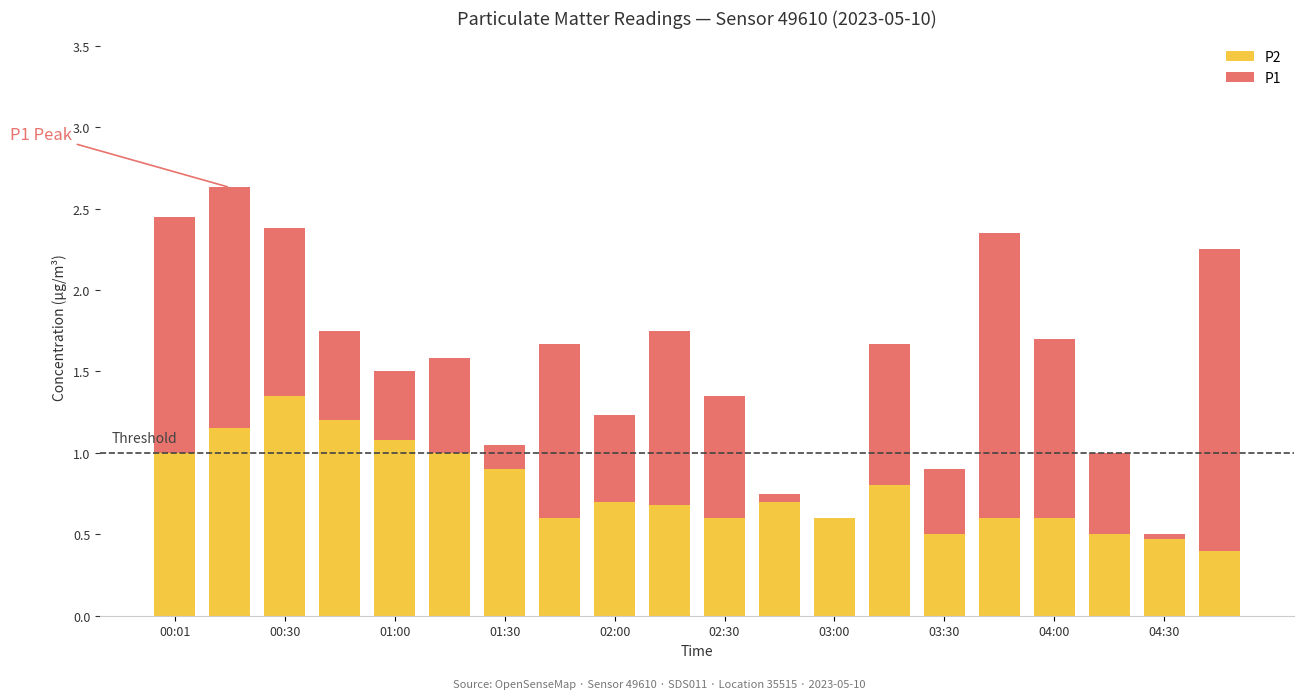

What is the sum of all P2 values?

15.4